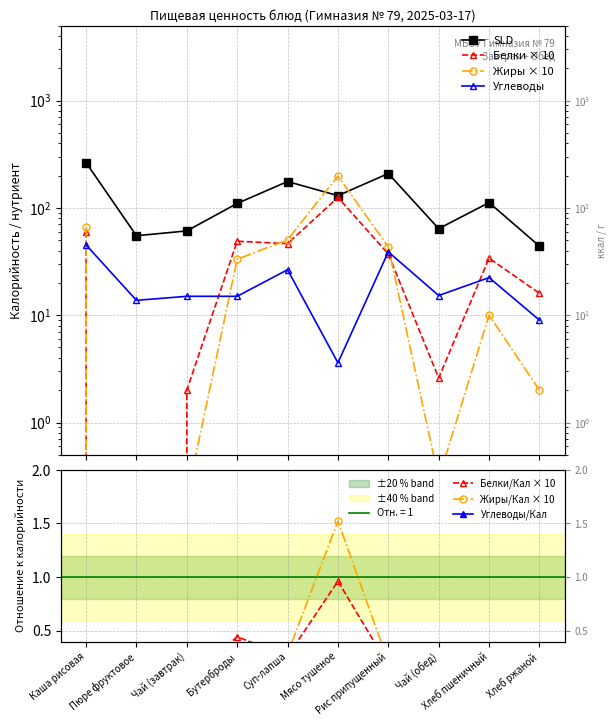

True or false: Калорийность has more than 0 interior local peaks.

True